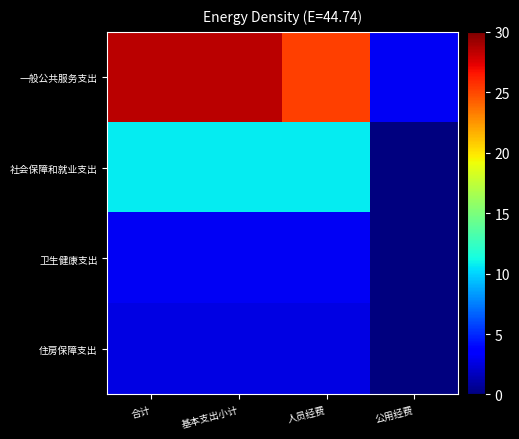

Which series changed the most between 人员经费 and 公用经费?

一般公共服务支出